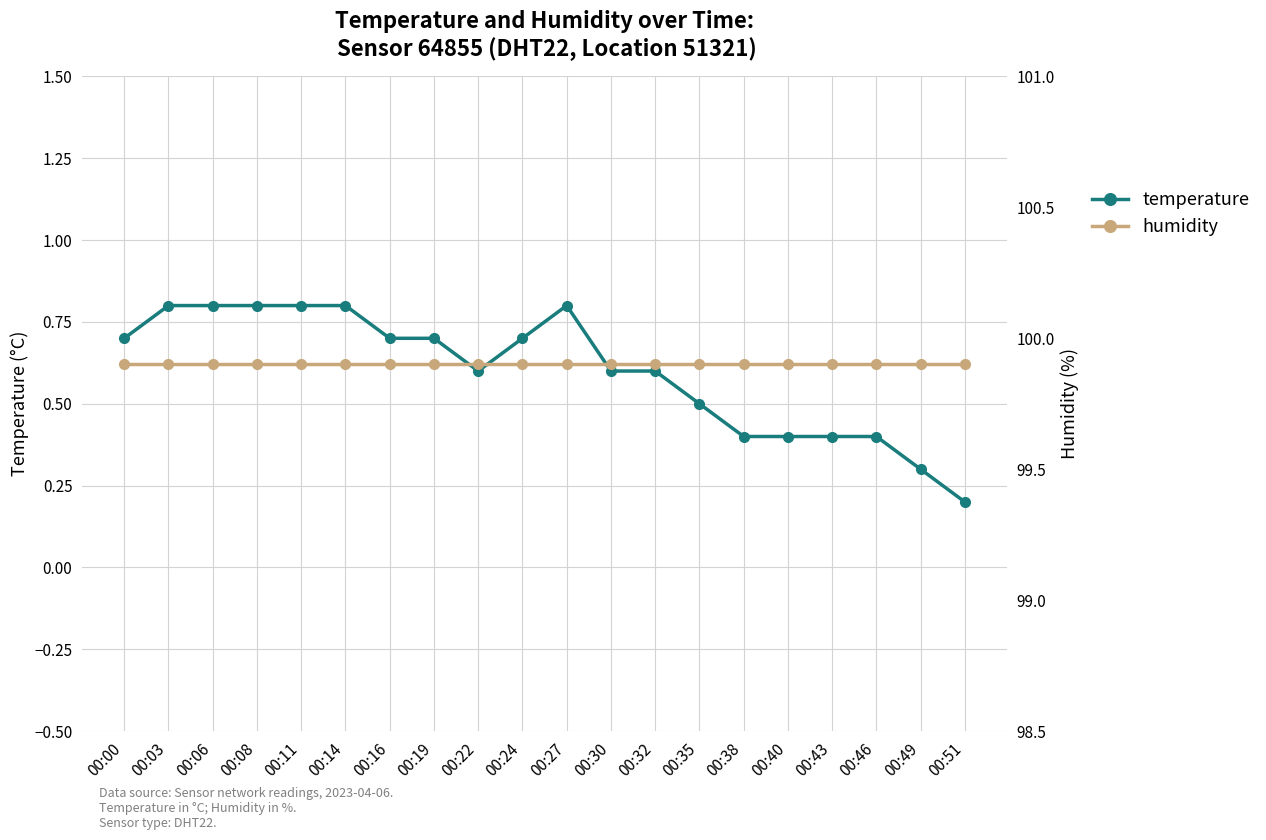

Between 00:35 and 00:49, which series saw the biggest shift?

temperature